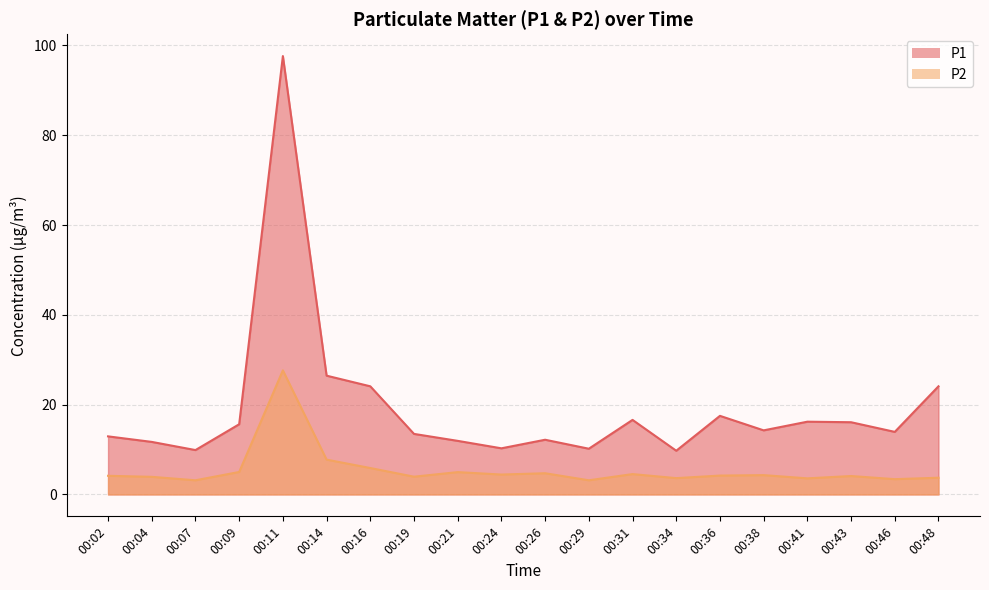

At which category does the chart reach its peak across all series?

00:11